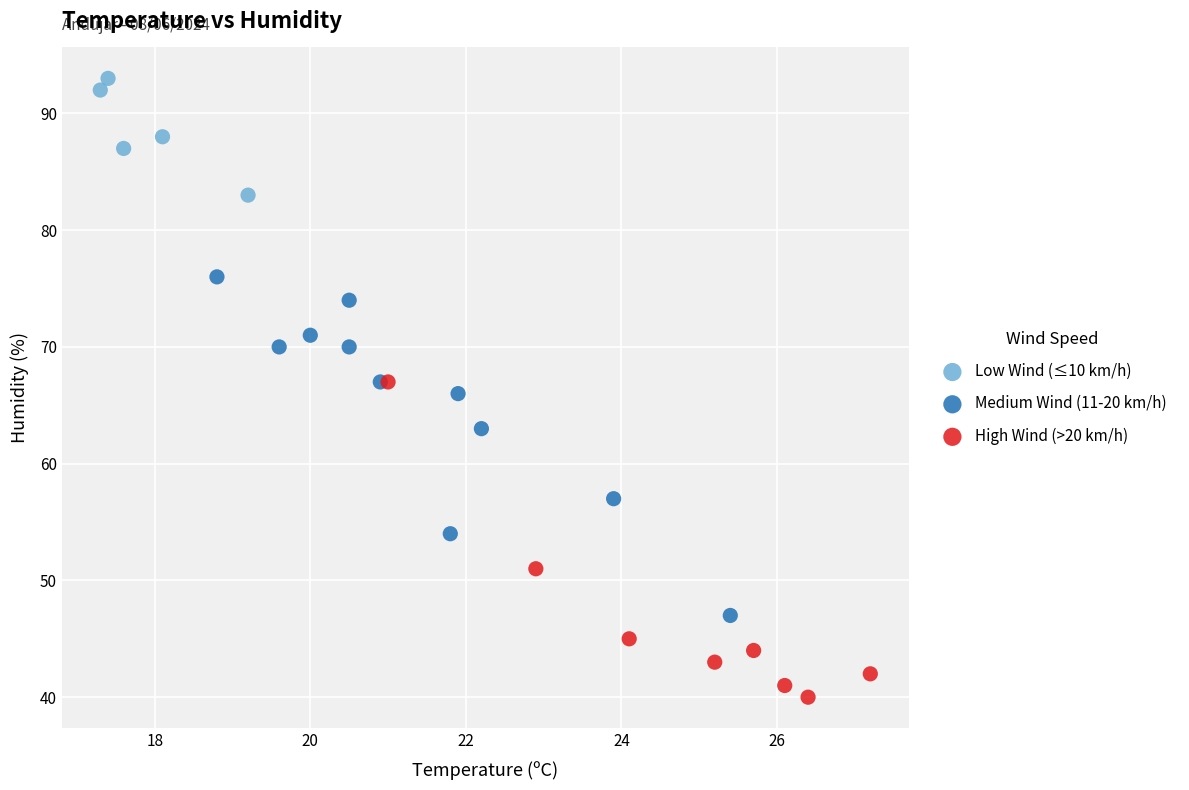

Which series reaches the maximum Y coordinate?

Low Wind (≤10 km/h)